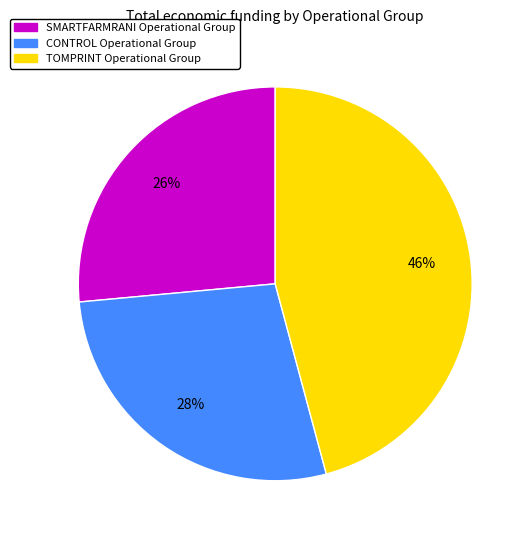

Do SMARTFARMRANI Operational Group and TOMPRINT Operational Group together represent more than half of the pie?

Yes